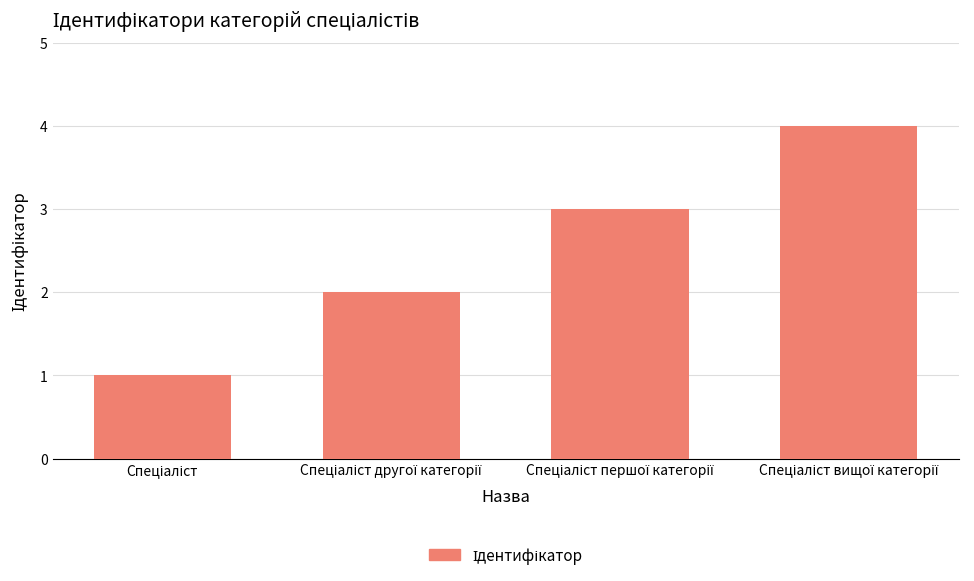

Count the values in the range 2 to 4.

3